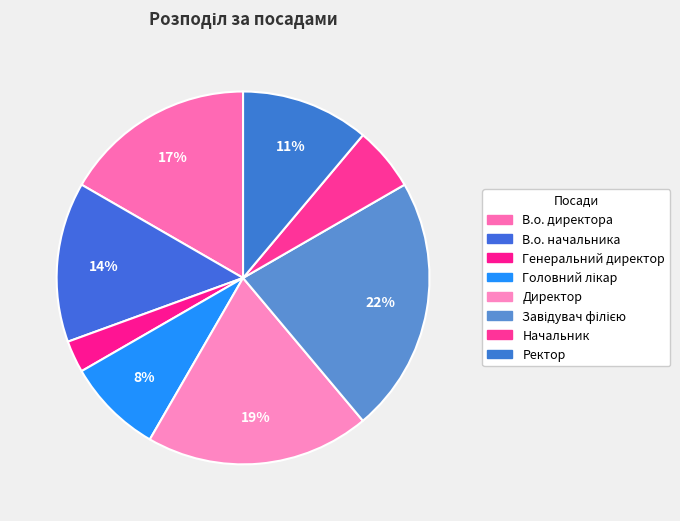

Which slice is the smallest?

Генеральний директор